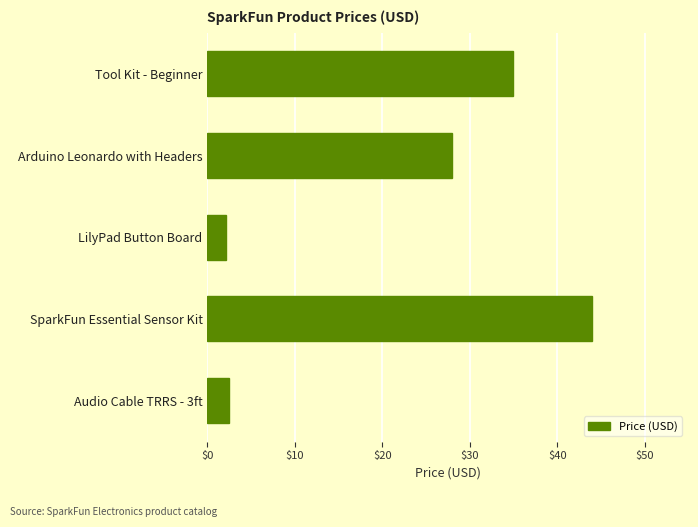

Which has a higher value, Tool Kit - Beginner or SparkFun Essential Sensor Kit?

SparkFun Essential Sensor Kit